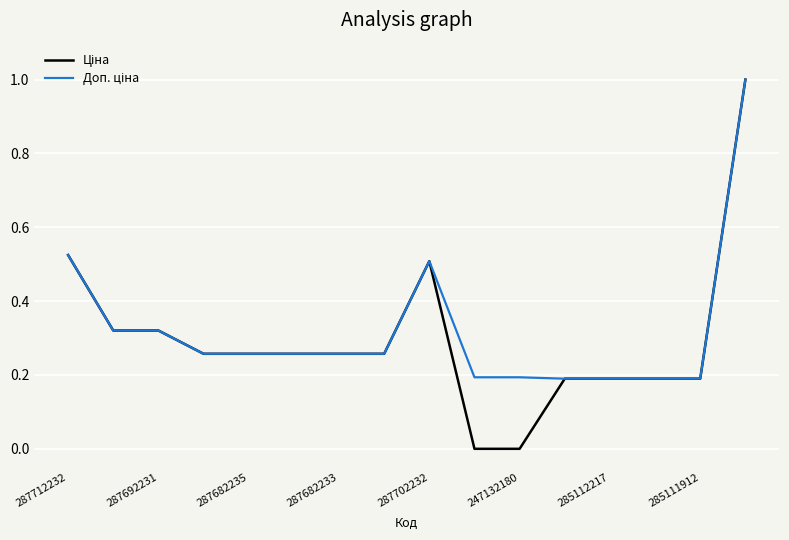

What is the greatest value displayed?

1.0